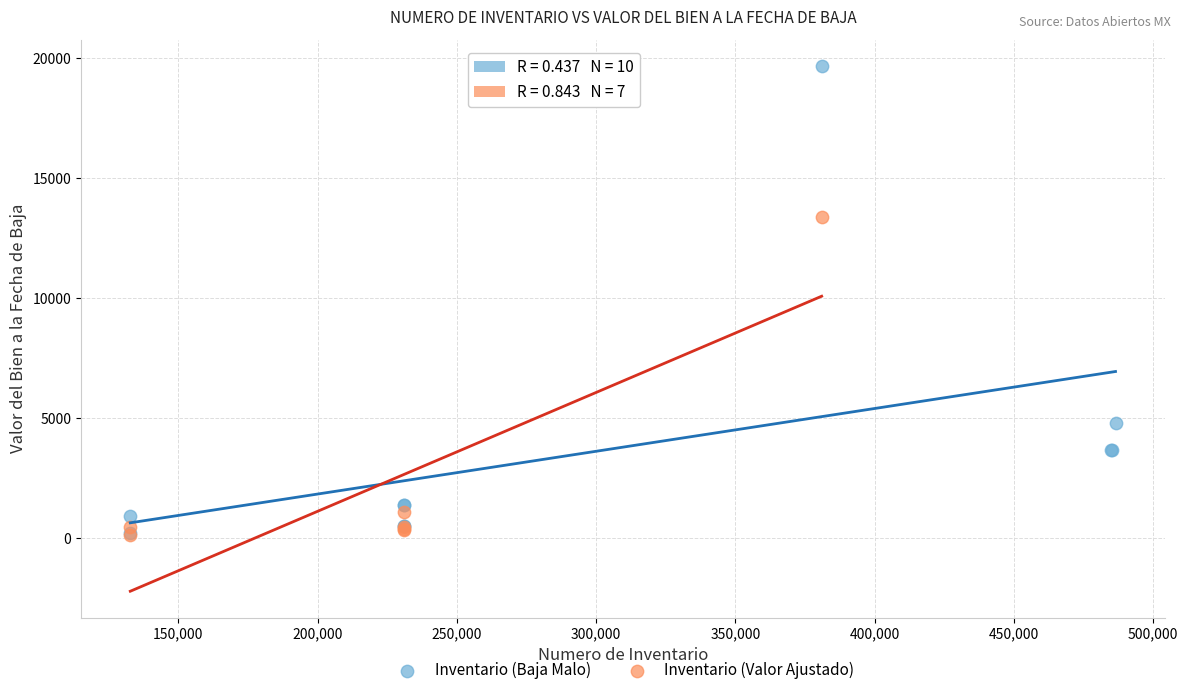

Which series reaches the maximum Y coordinate?

Inventario (Baja Malo)